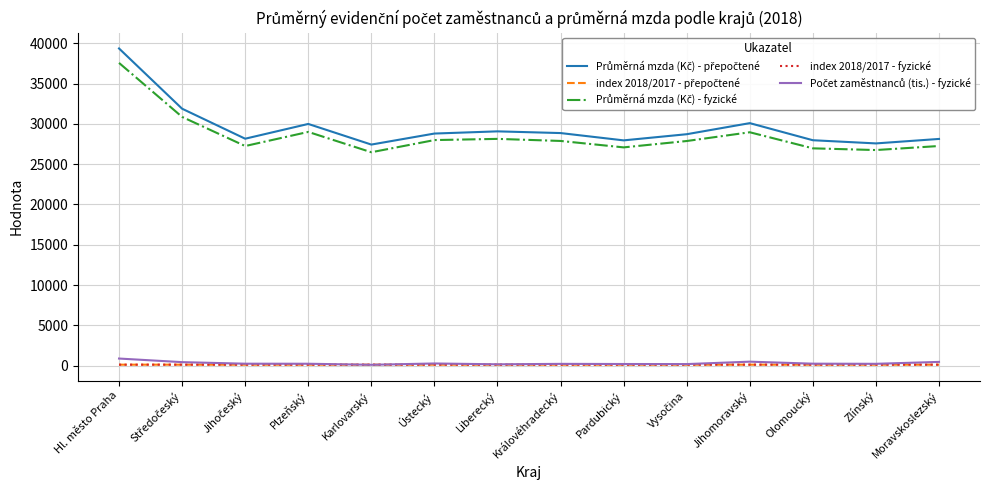

What is the greatest value displayed?

39371.0